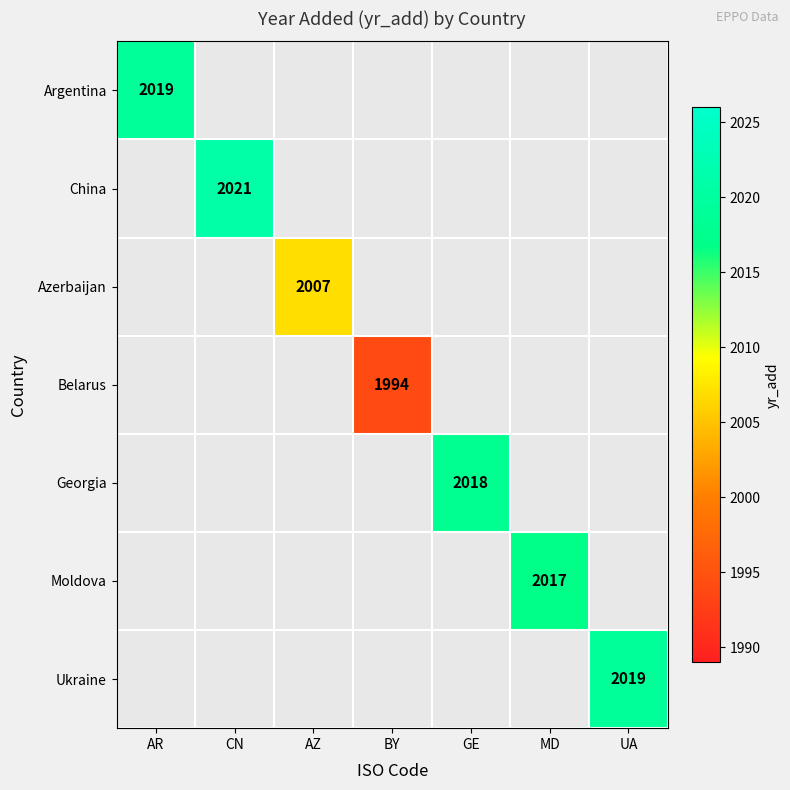

At which category does the chart reach its peak across all series?

CN